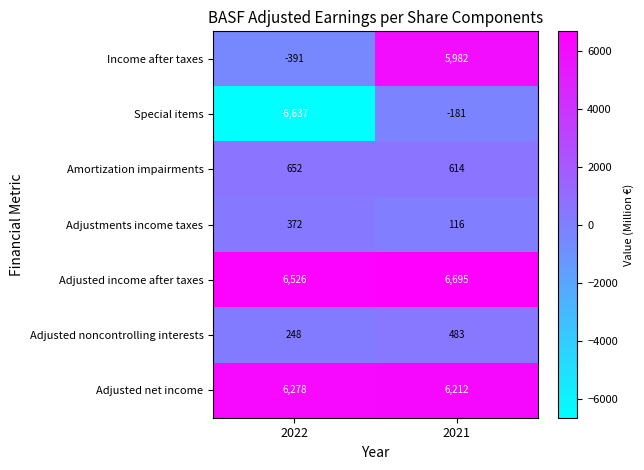

Rank the series by their maximum value, from highest to lowest.

Adjusted income after taxes, Adjusted net income, Income after taxes, Amortization impairments, Adjusted noncontrolling interests, Adjustments income taxes, Special items